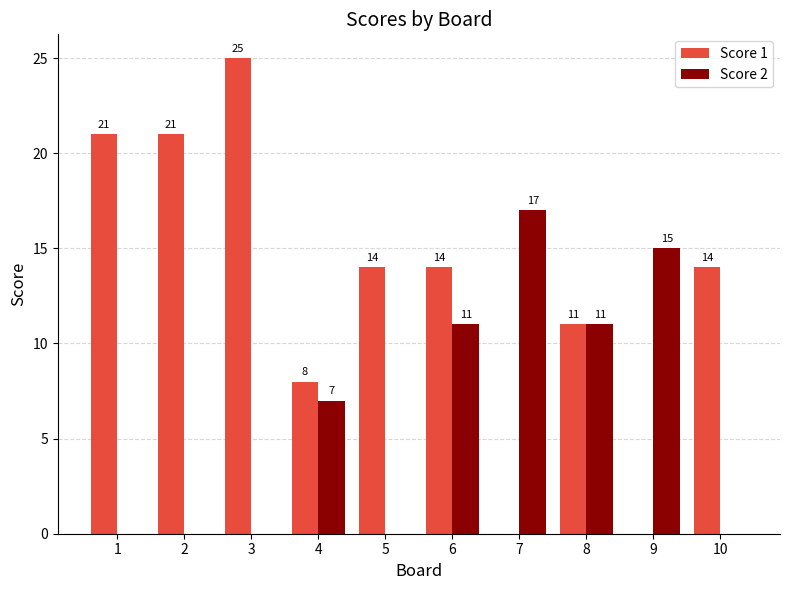

What is the maximum value for Score 1?

25